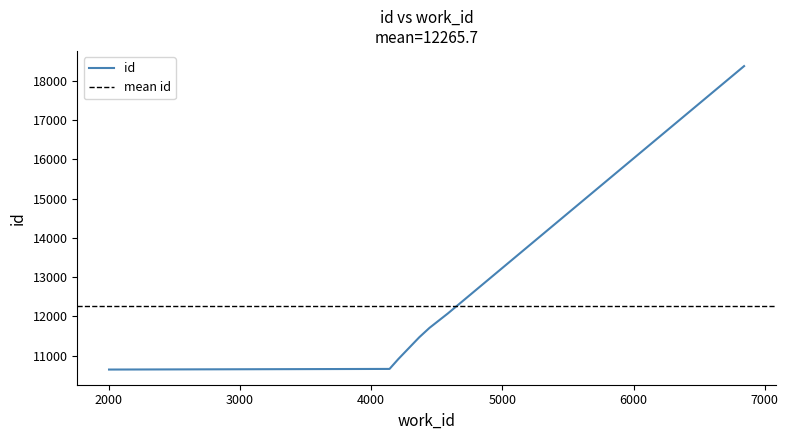

At which label is the value closest to 14510?

4585